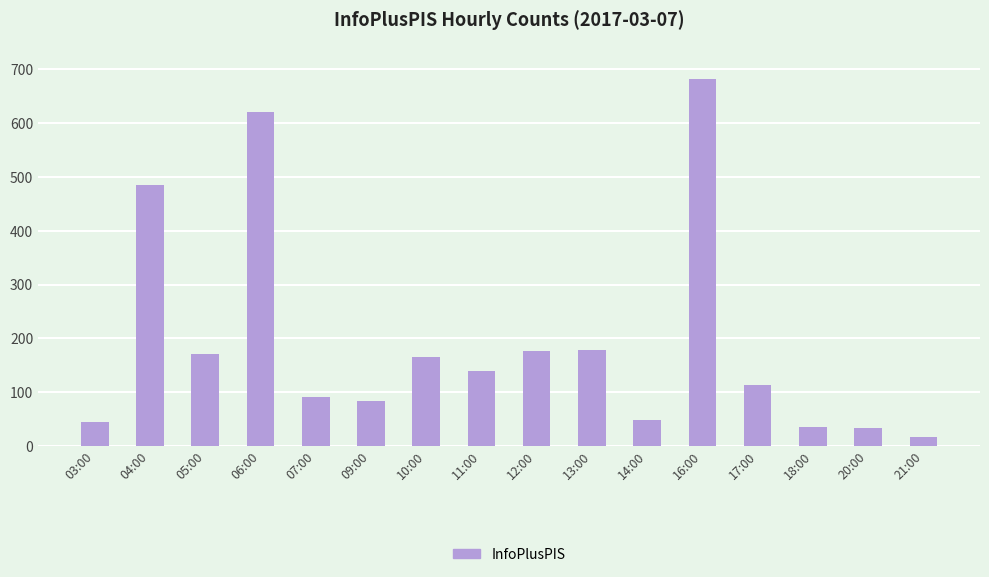

Which category has the lowest value across all series?

21:00